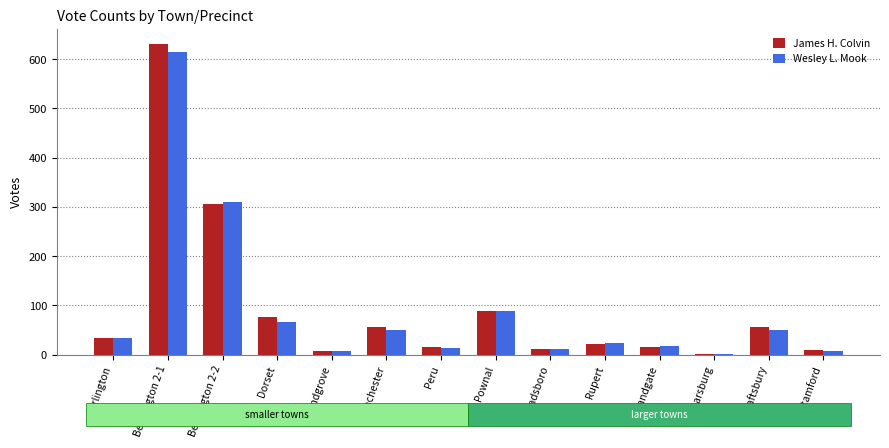

The Wesley L. Mook series shows 309 at Bennington 2-2. True or false?

True